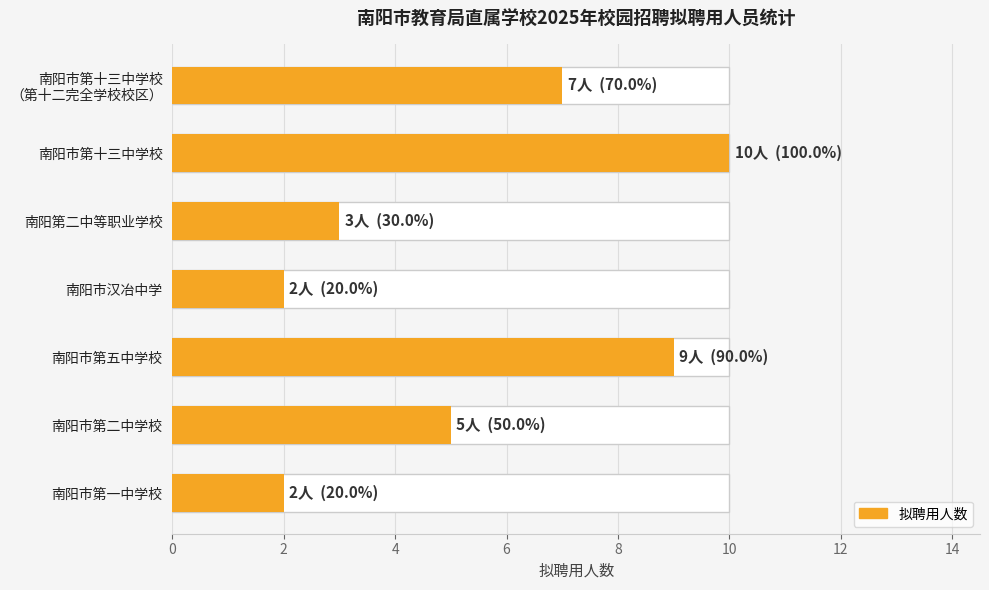

The value at 南阳市第十三中学校 （第十二完全学校校区） is 4. True or false?

False